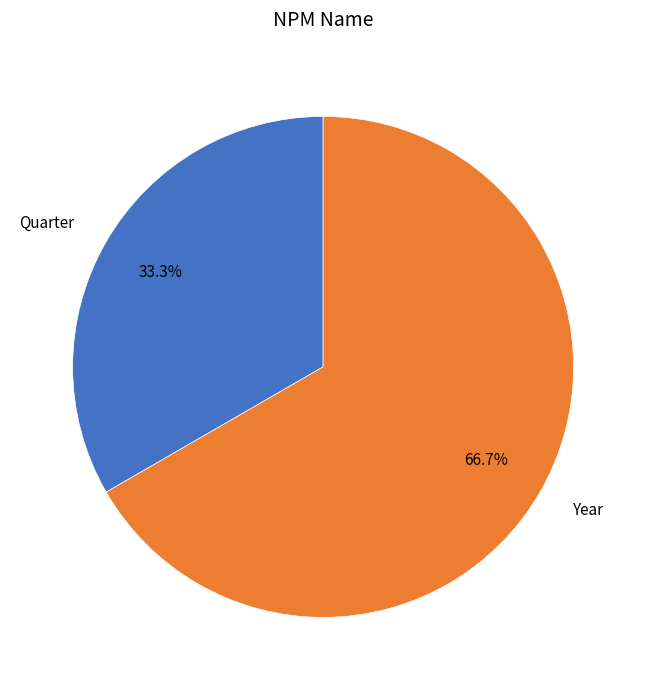

What percentage is NOT represented by Year?

33.3%